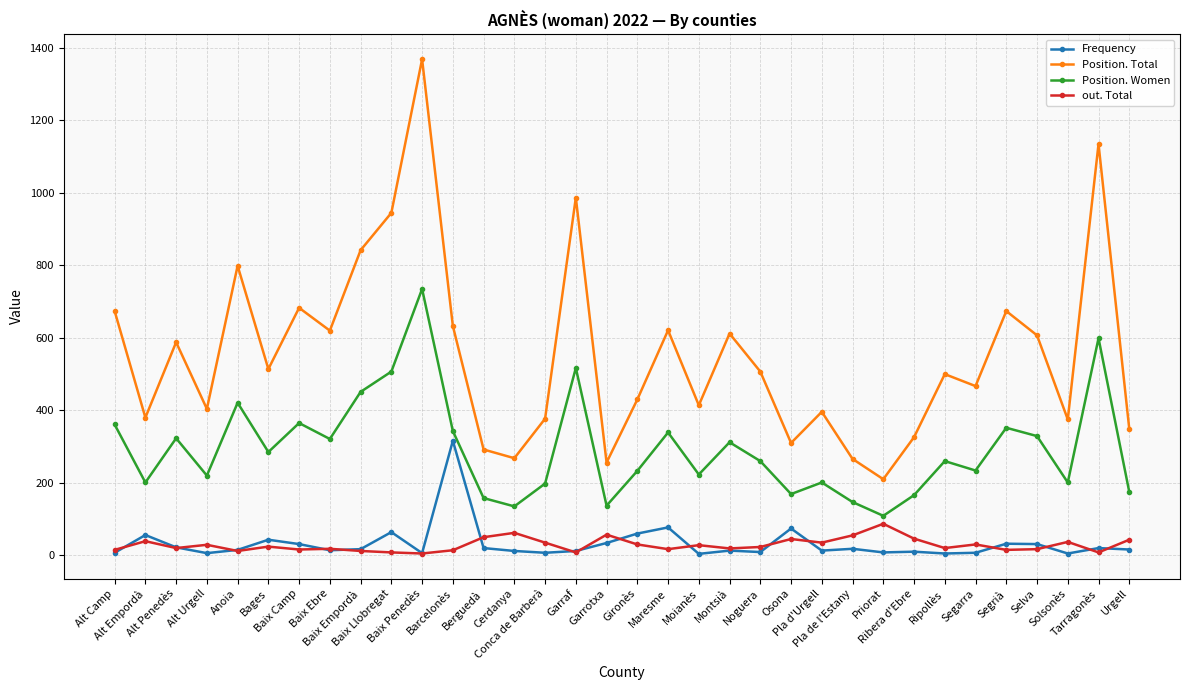

In Position. Total, how many points are lower than both neighbors (excluding endpoints)?

11